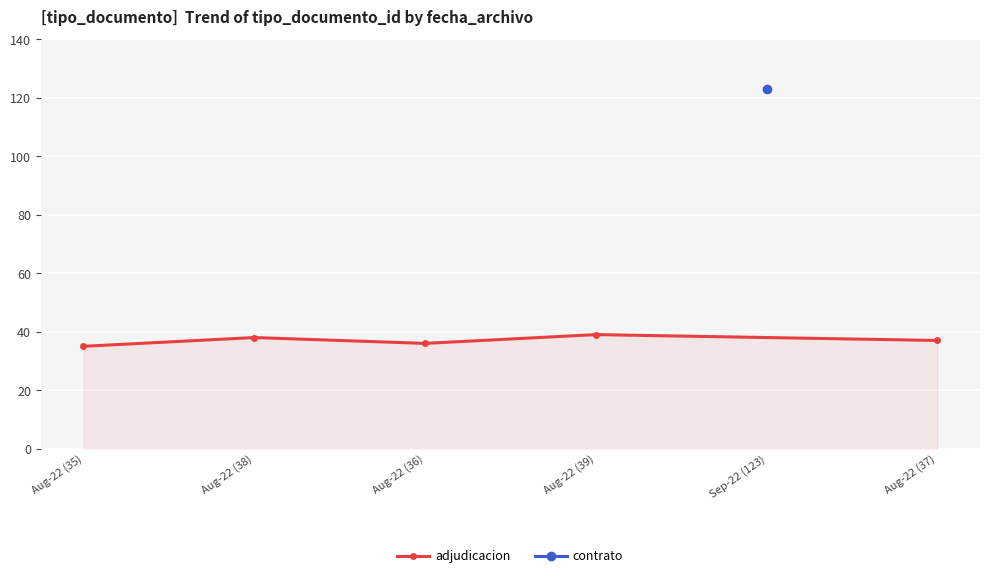

What is the value of the adjudicacion point at the 1st from the left?

35